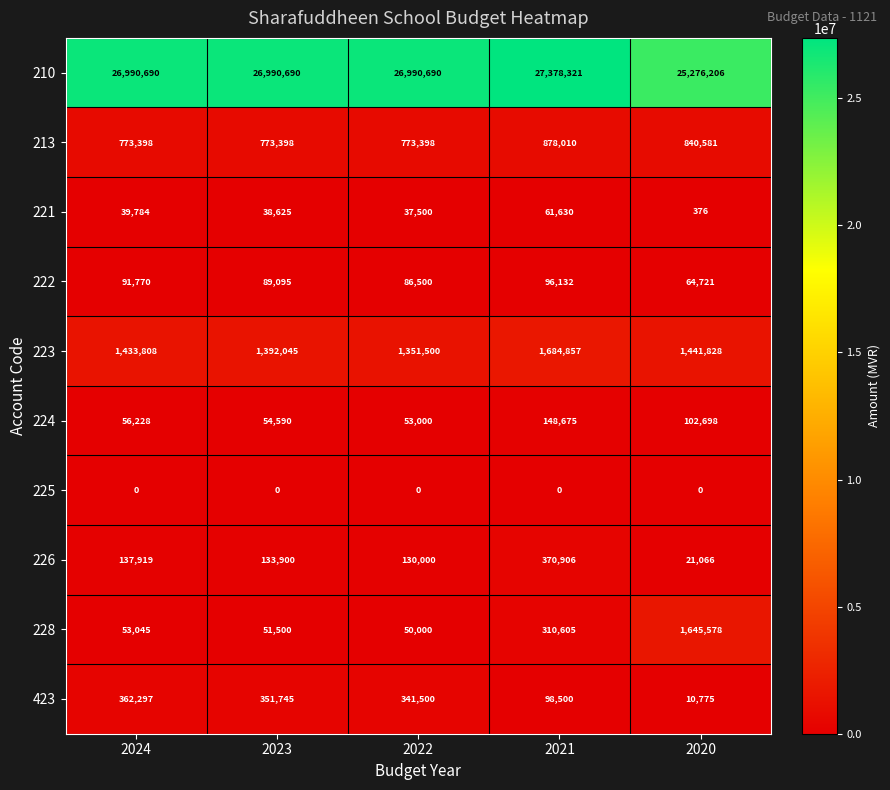

Which series has the largest total across all categories?

210